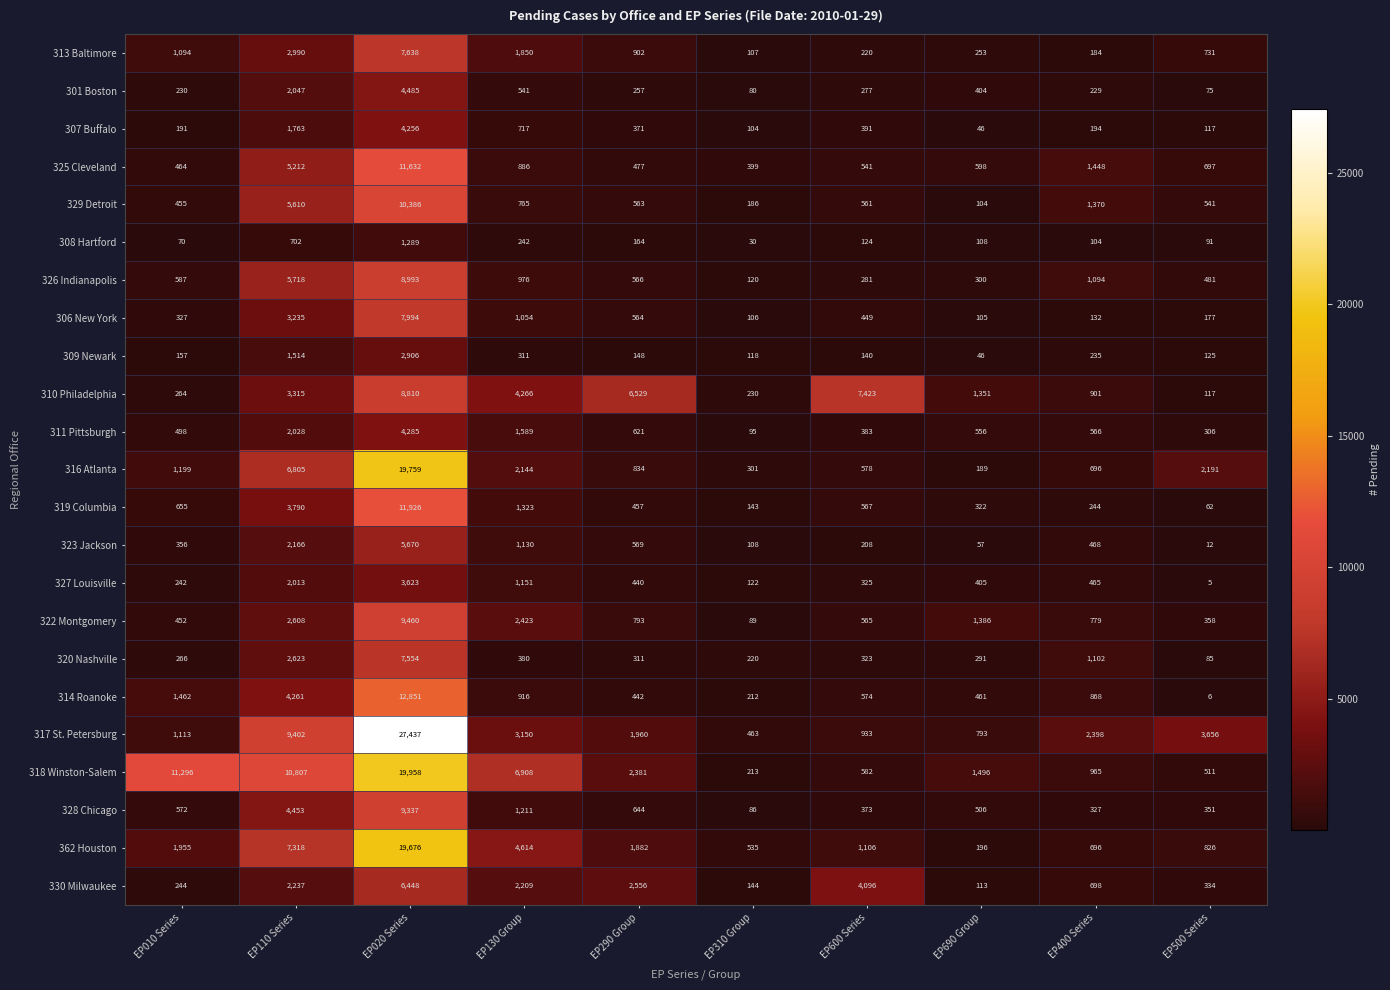

At how many categories does at least one series exceed 9722?

3